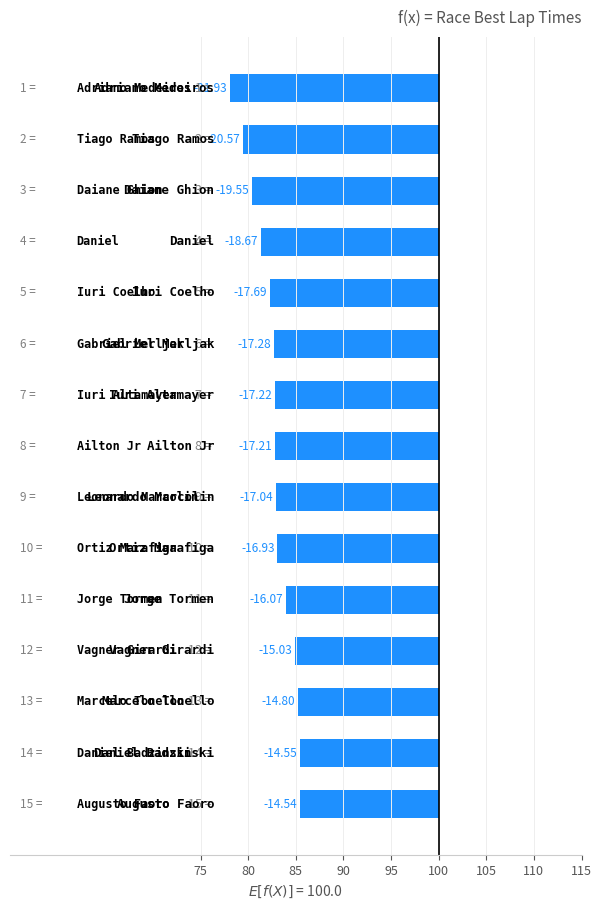

The value at 12 is -3.7. True or false?

False